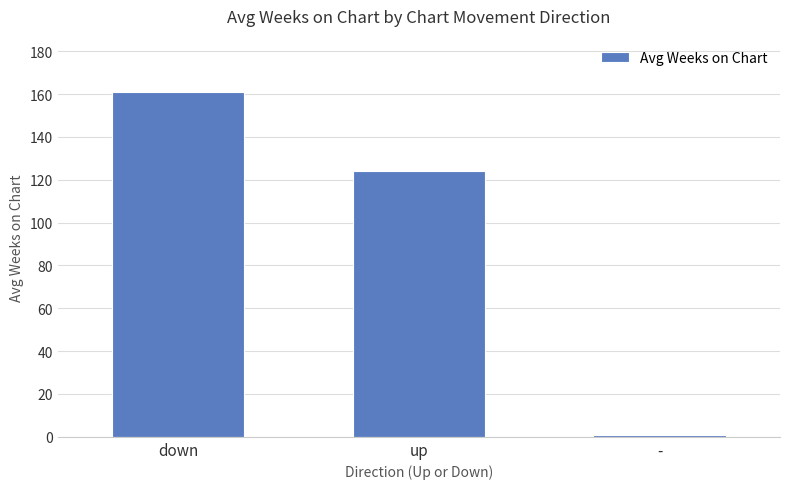

What is the difference between the second highest and minimum values?

123.1